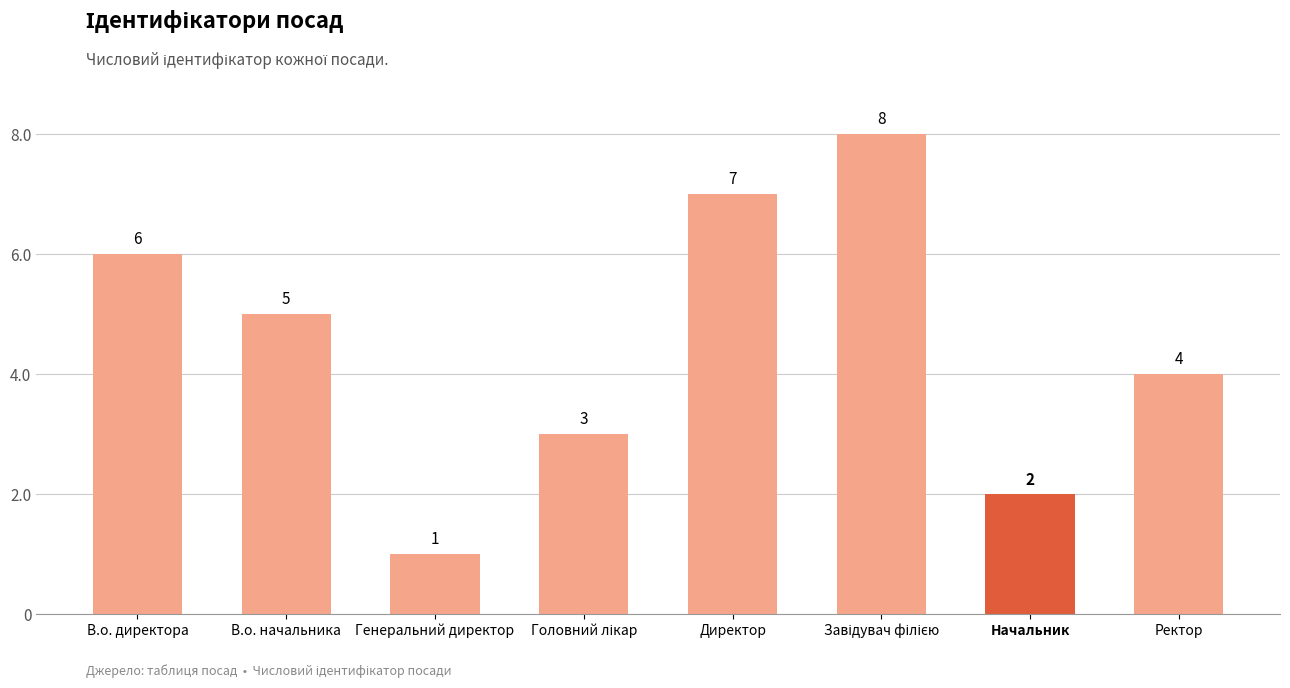

Reading left to right, transcribe all the data shown in this chart.

6	5	1	3	7	8	2	4